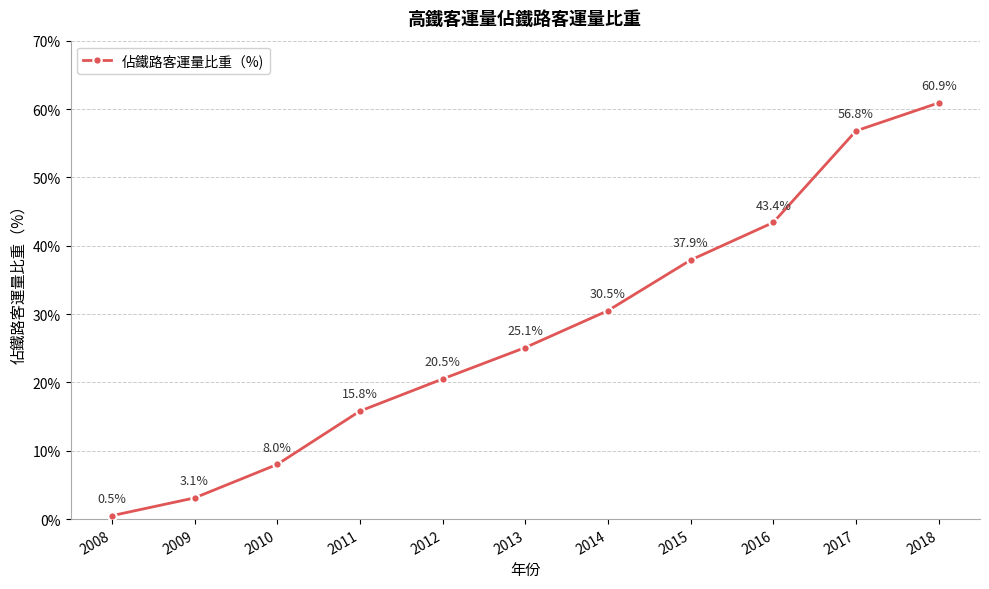

Reading left to right, what are all the values shown in this chart?

2008=0.5	2009=3.1	2010=8.0	2011=15.8	2012=20.5	2013=25.1	2014=30.5	2015=37.9	2016=43.4	2017=56.8	2018=60.9